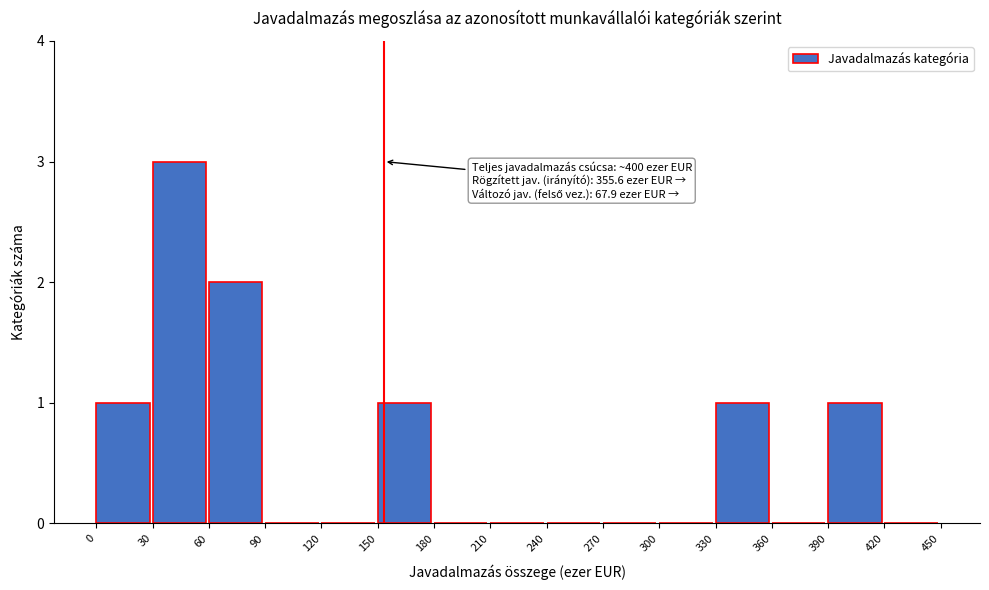

Over which range of the x-axis is the bar tallest?

30 to 60